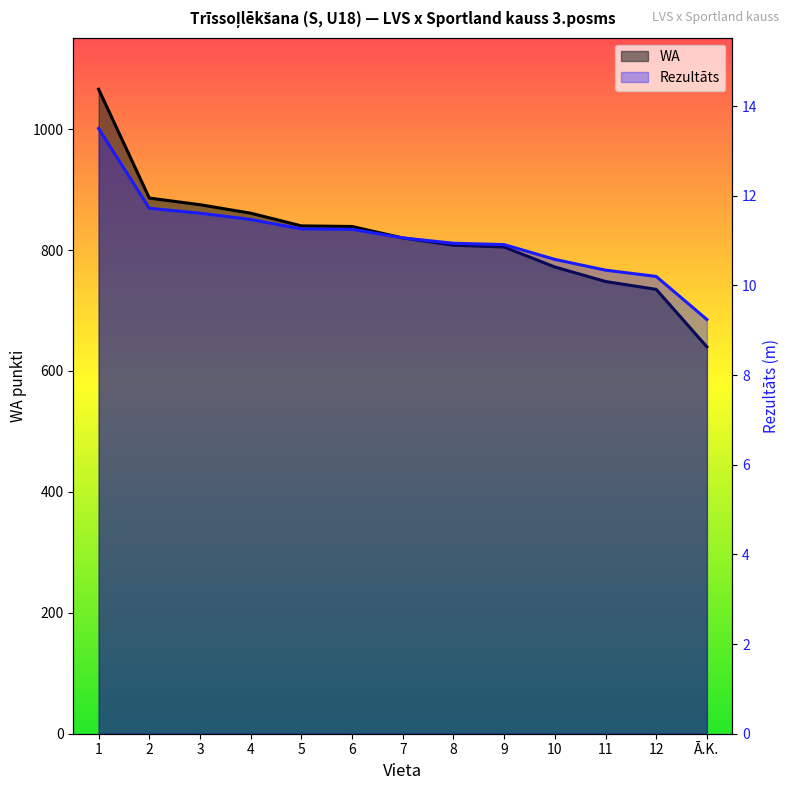

True or false: Rezultāts and WA intersect in this chart.

False